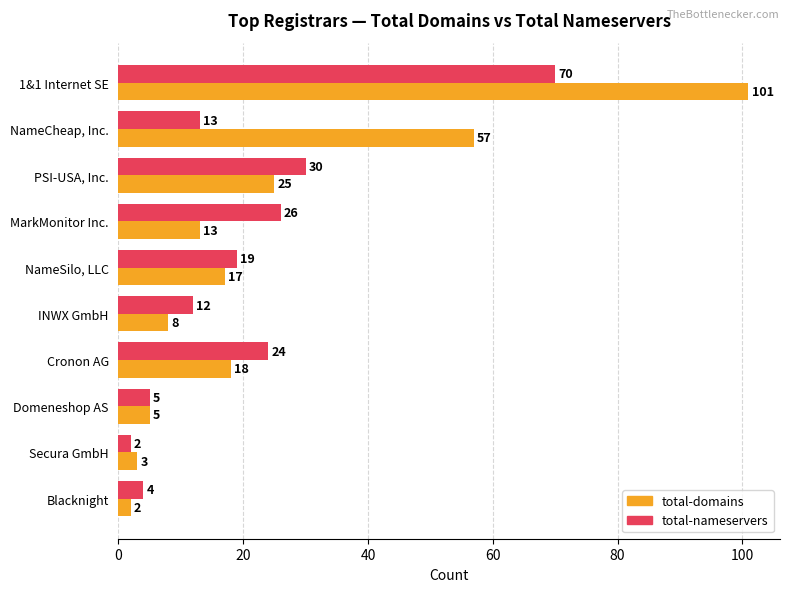

What is the sum of all total-domains values?

249